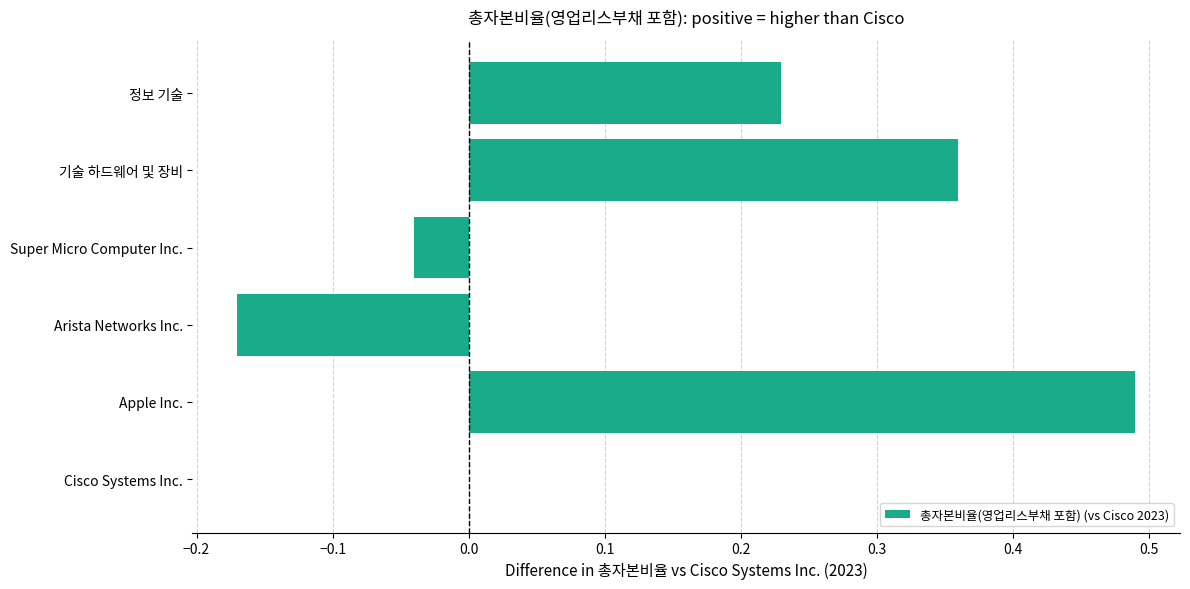

Which label corresponds to the largest value in the chart?

Apple Inc.